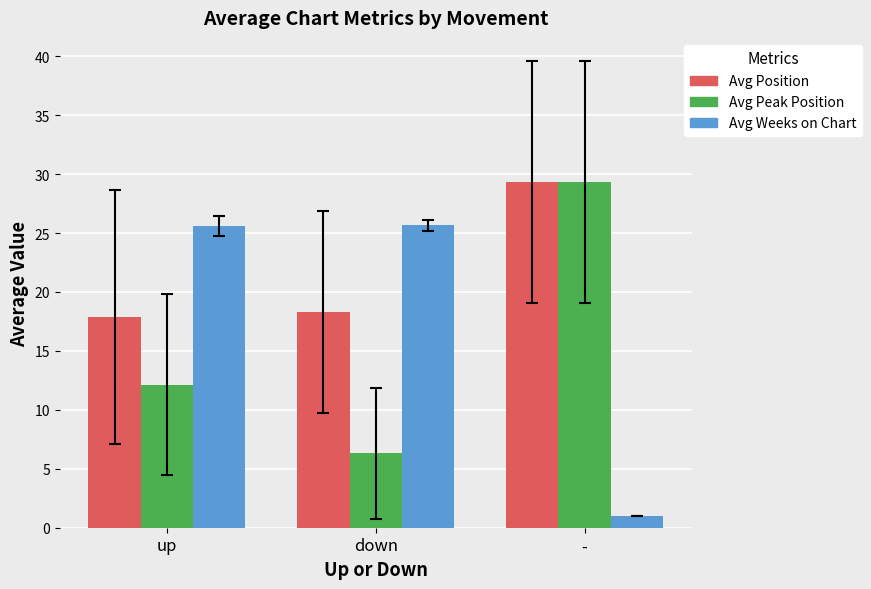

How many bars are there in total?

9